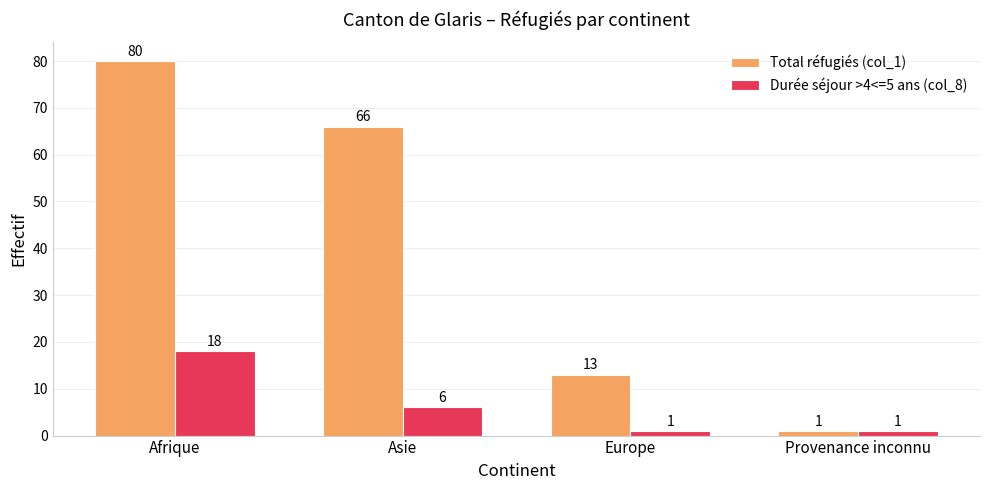

Which series changed the most between Afrique and Asie?

Total réfugiés (col_1)